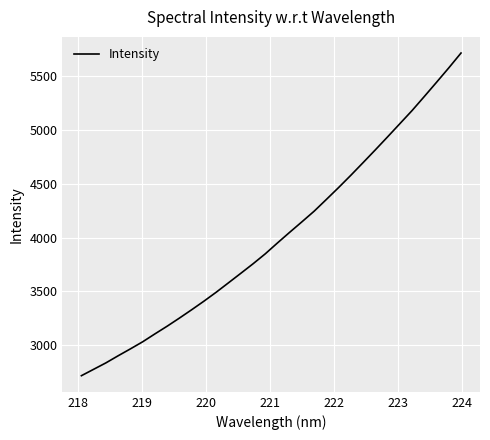

What is the difference between the maximum and minimum values?

2997.3